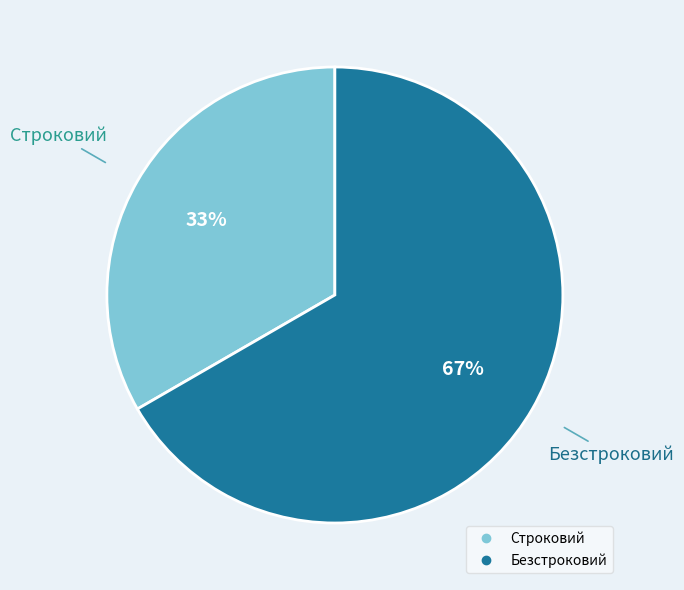

To the nearest percent, what portion does Безстроковий represent?

67%